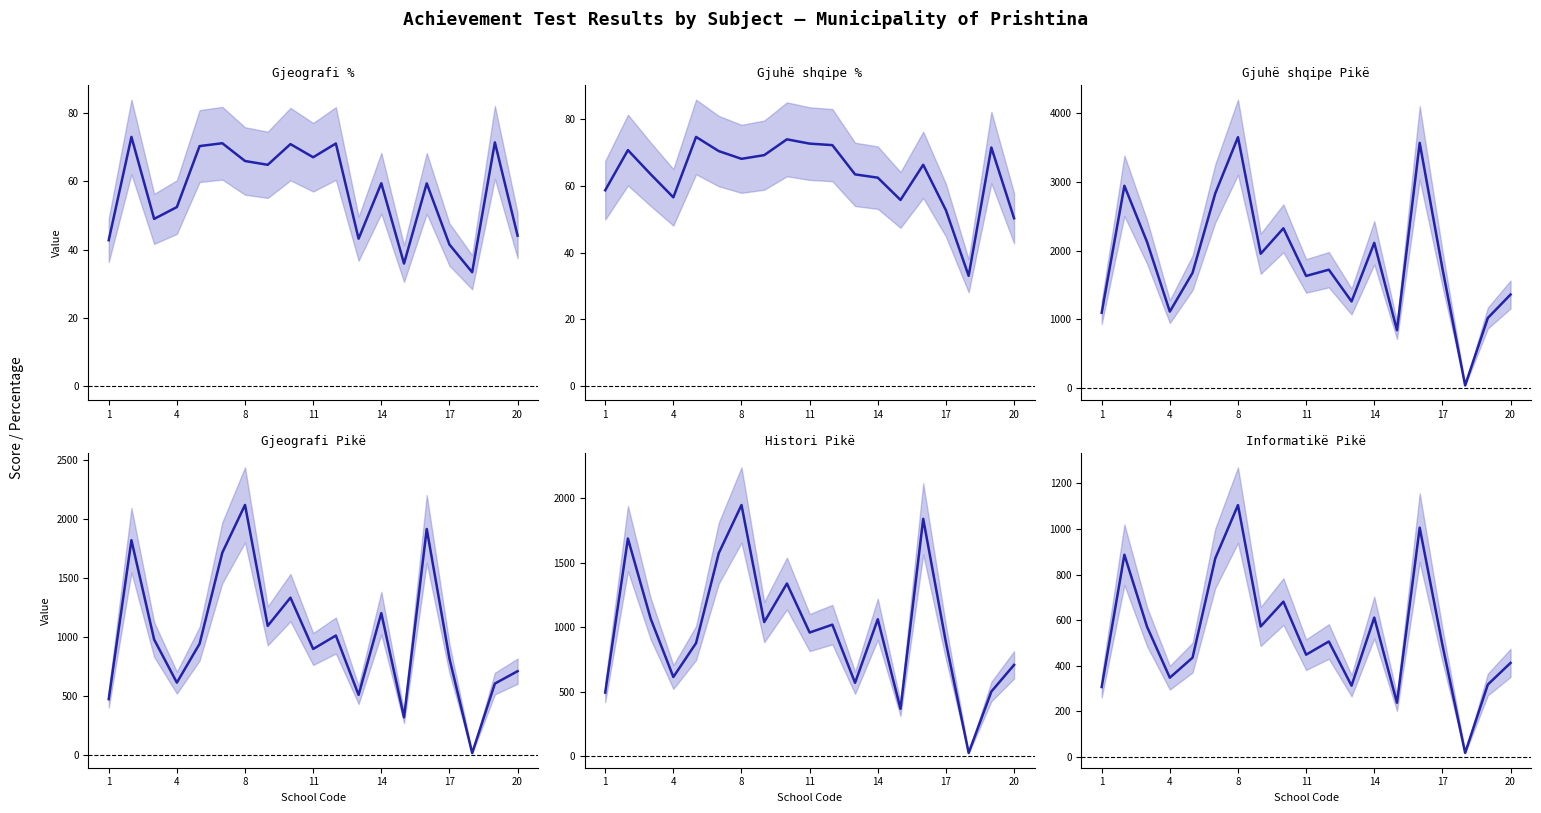

How many interior local peaks does the Informatikë Pikë series have?

6